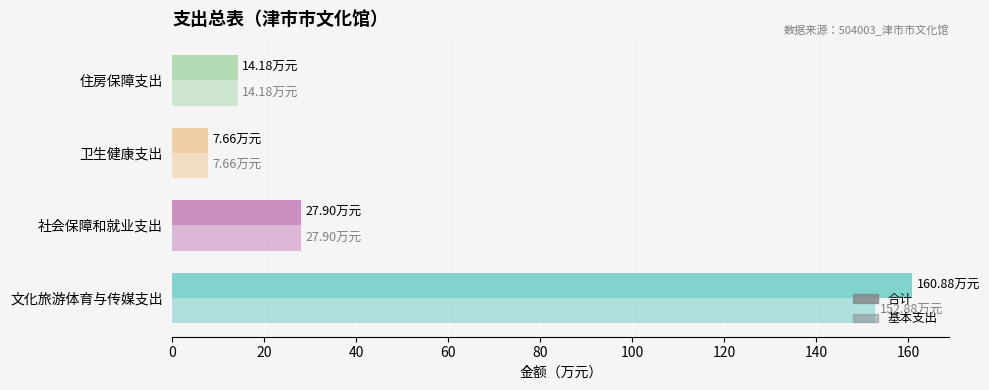

How many data points in 合计 are less than 27?

2